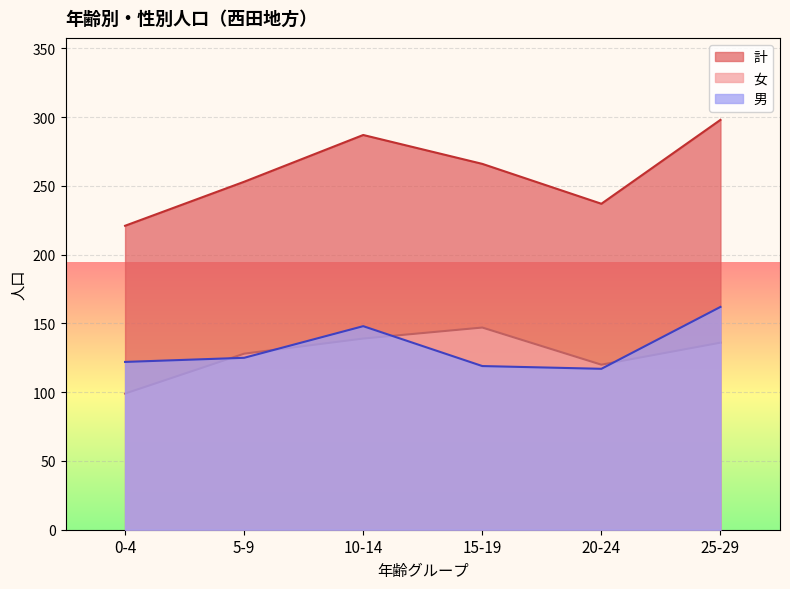

What is the difference between the maximum and second lowest values in the 女 series?

27